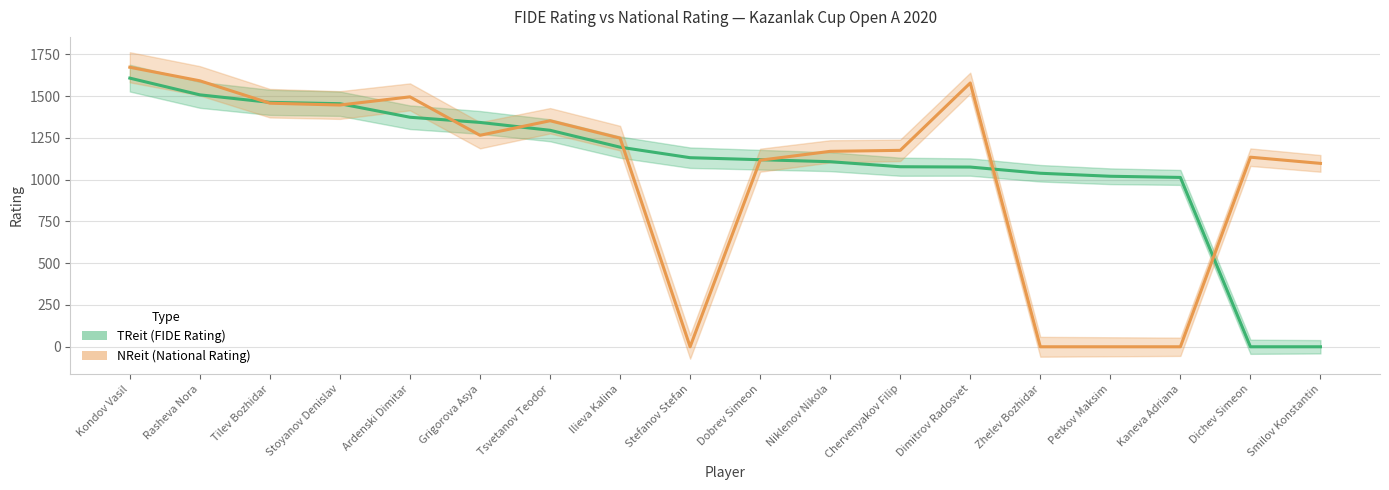

What position from the right is Dobrev Simeon?

9